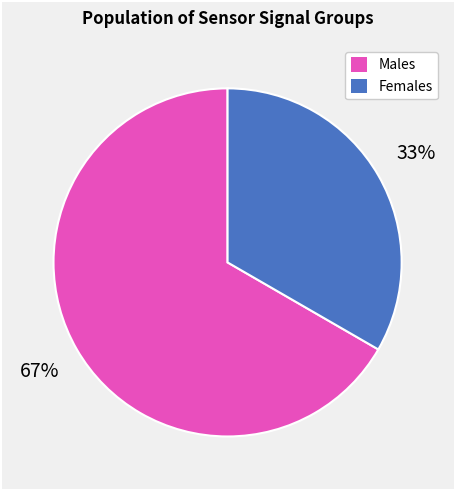

Combined, do Males and Females account for over 50%?

Yes